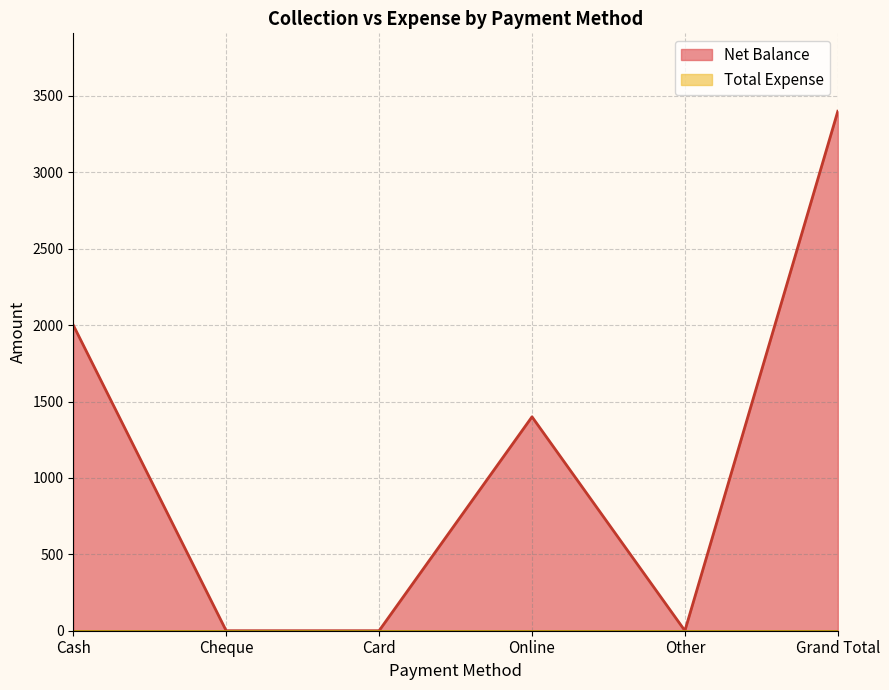

How many values are below 1400?

3